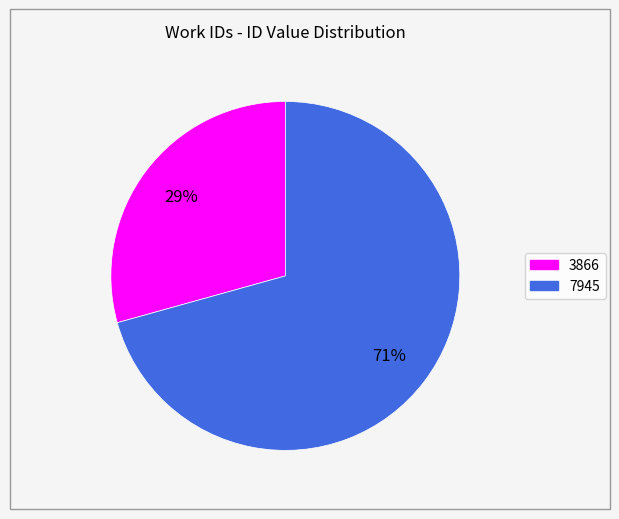

To the nearest percent, what percentage of the pie is 7945?

71%